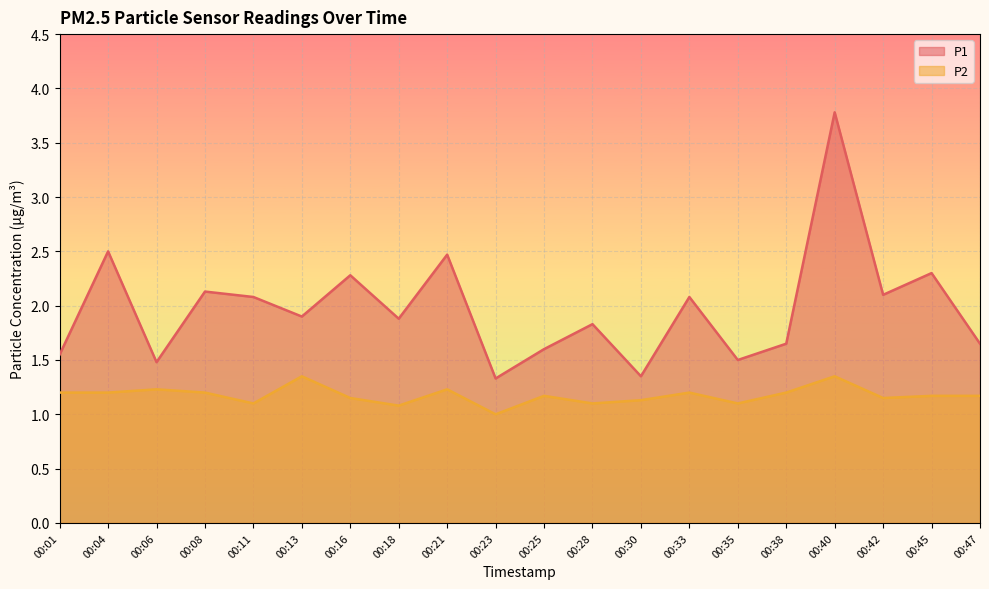

What is the total value across all series at 00:08?

3.3